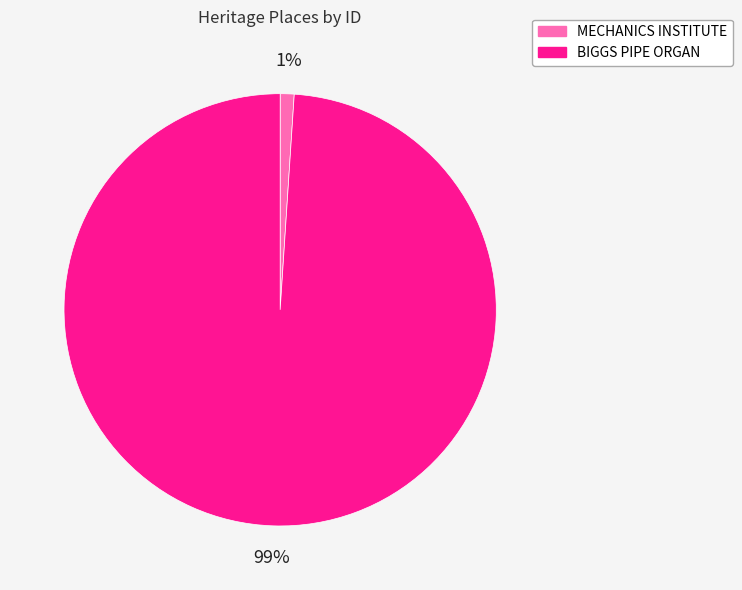

Is BIGGS PIPE ORGAN the majority of the pie?

Yes